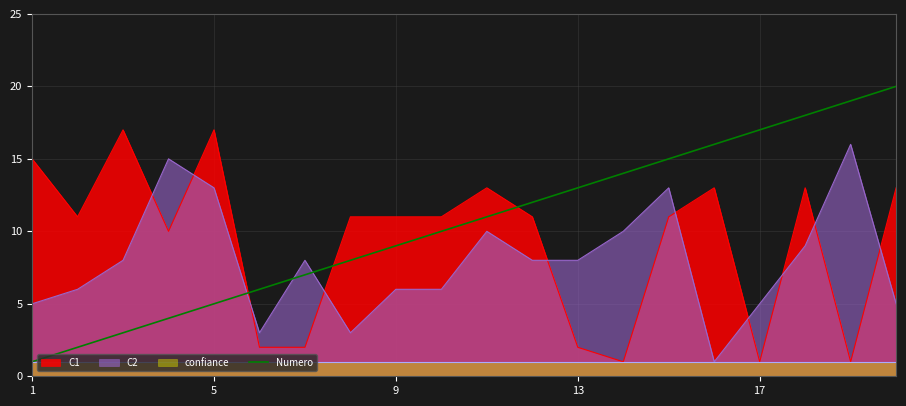

Is the value of C2 at 17 greater than the value of Numero at 9?

No